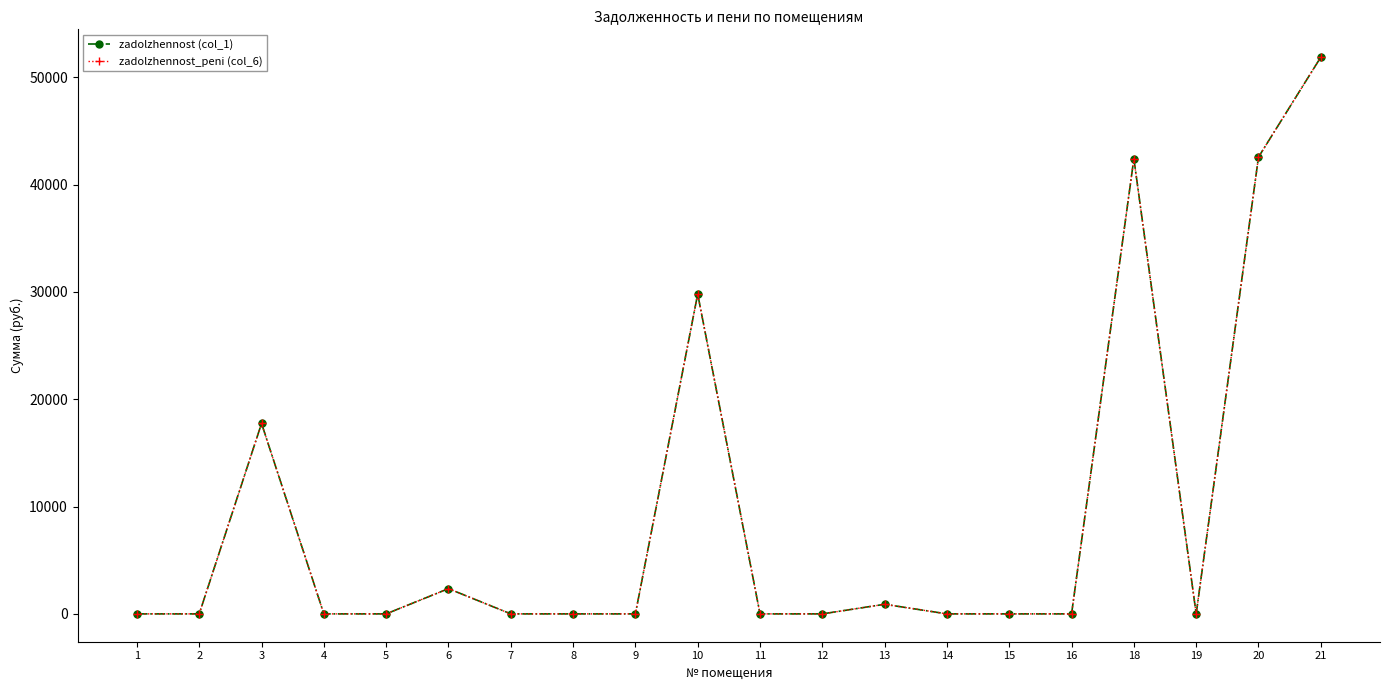

Is this an area chart (filled region under the line)?

No